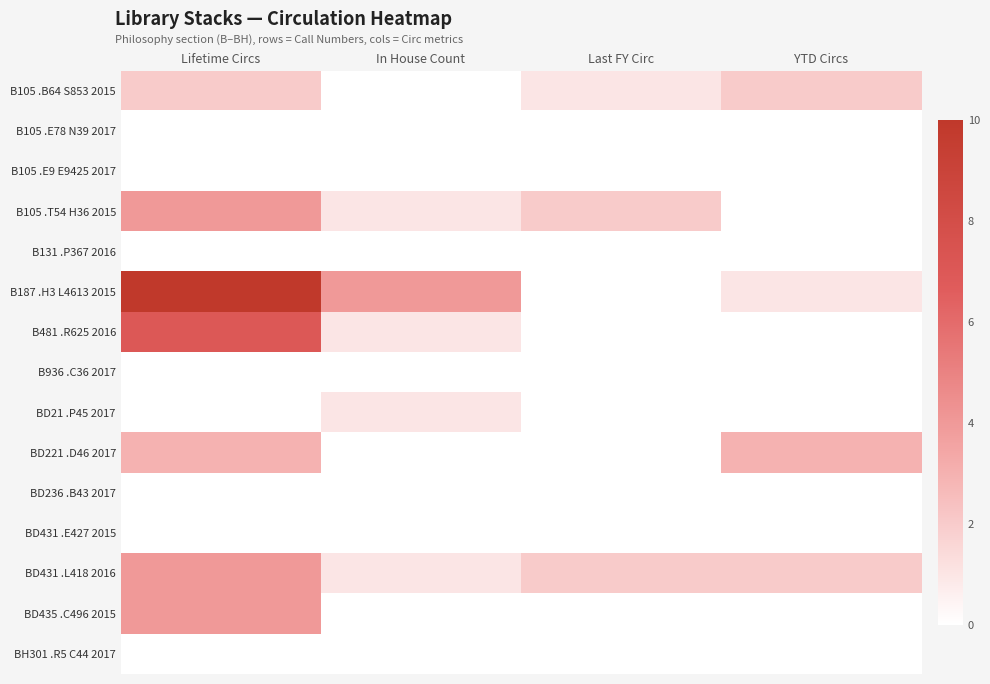

Which series has the largest total across all categories?

B187 .H3 L4613 2015